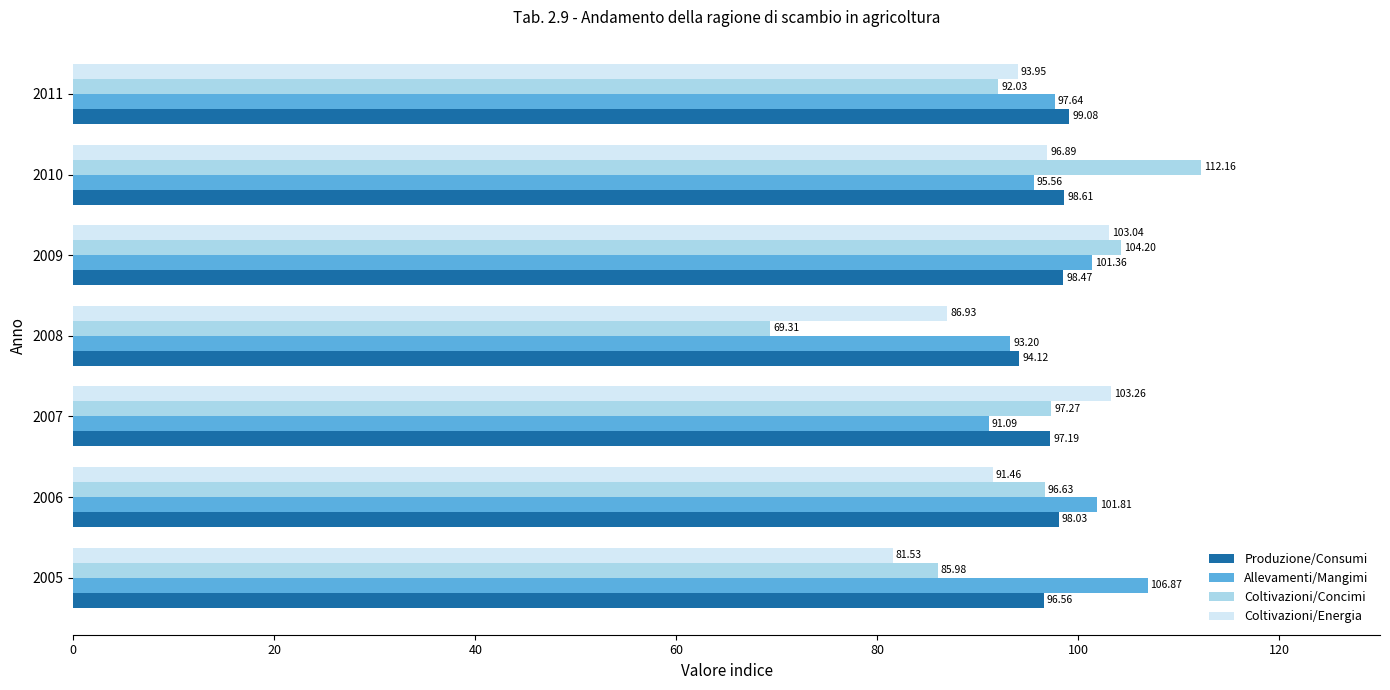

Is the value of Allevamenti/Mangimi at 2008 greater than the value of Coltivazioni/Energia at 2005?

Yes